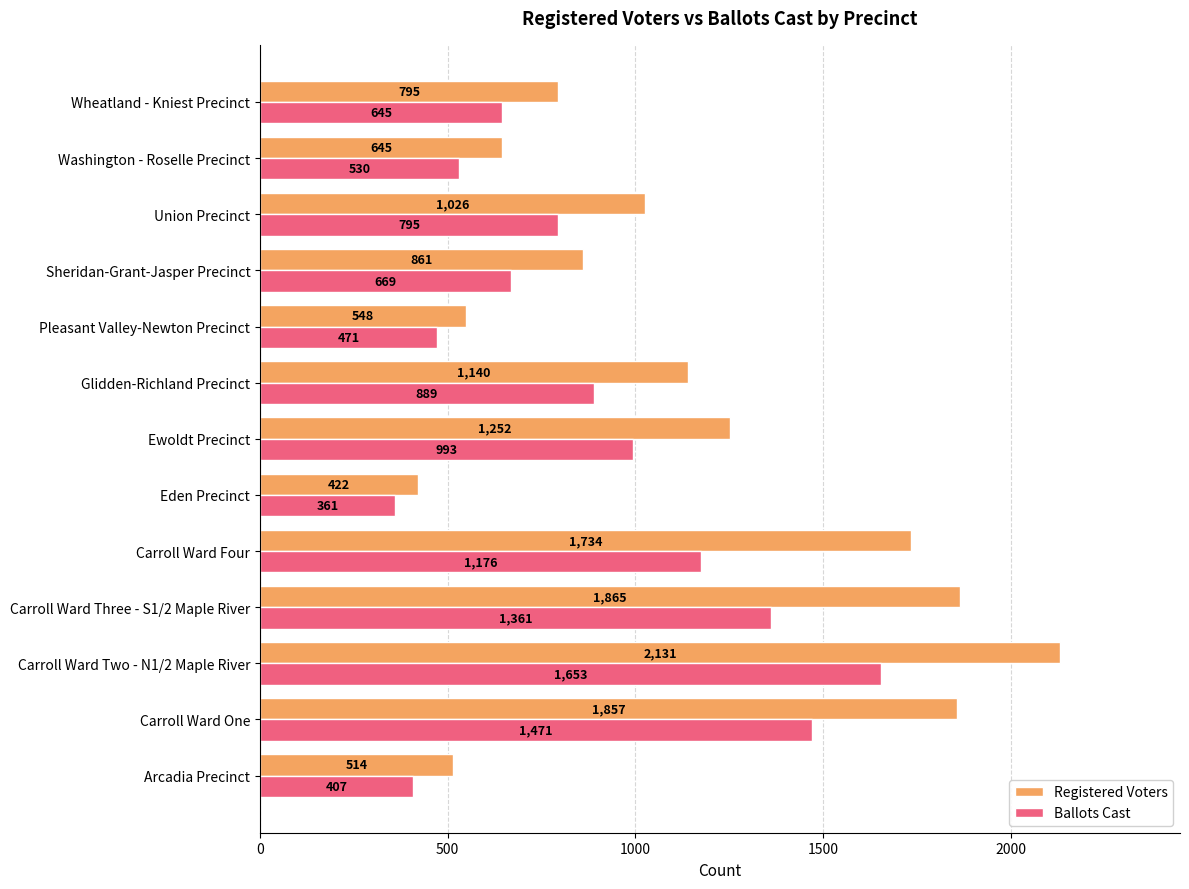

Which category has the lowest value across all series?

Eden Precinct